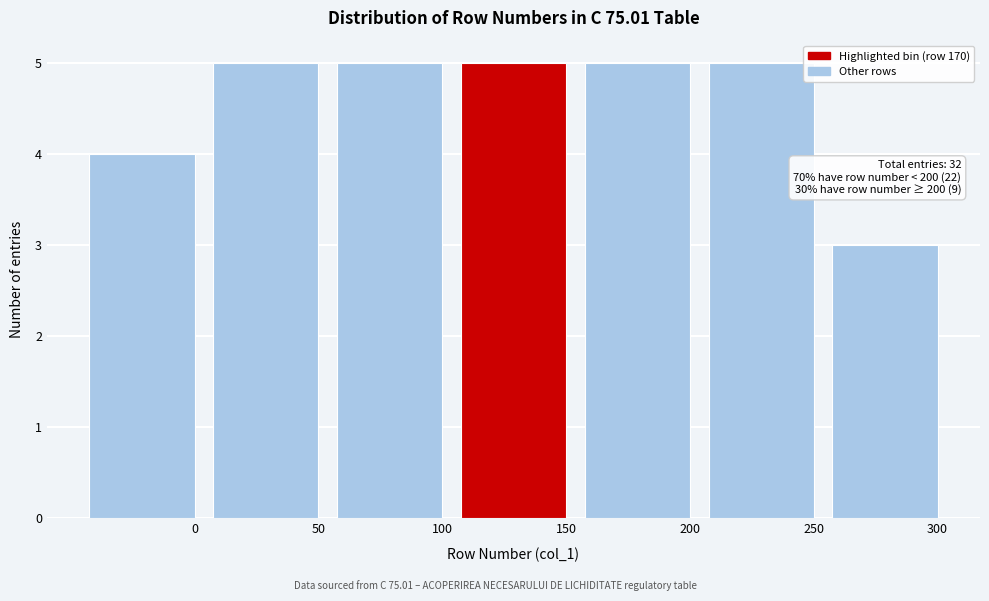

Reading right to left, extract all data points from this chart.

300=3	250=5	200=5	150=5	100=5	50=5	0=4